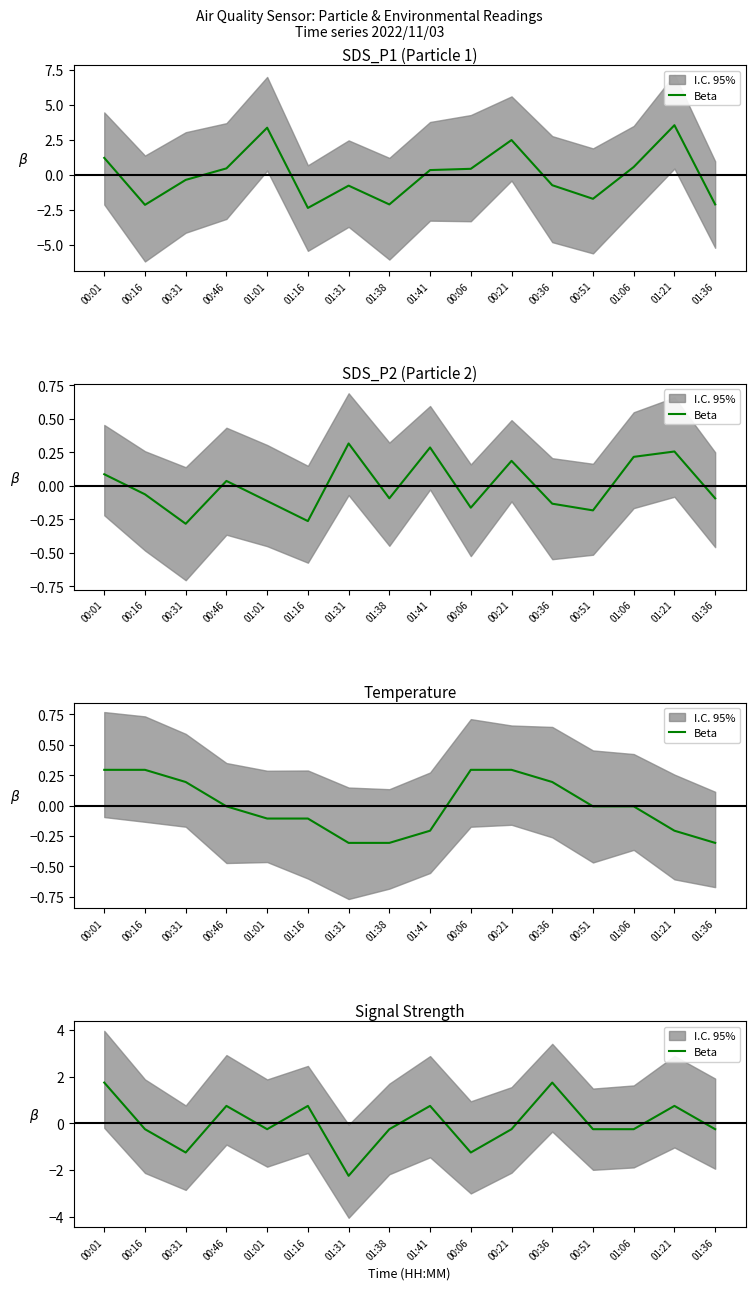

How many interior local peaks (higher than both neighbors) does the data have?

5